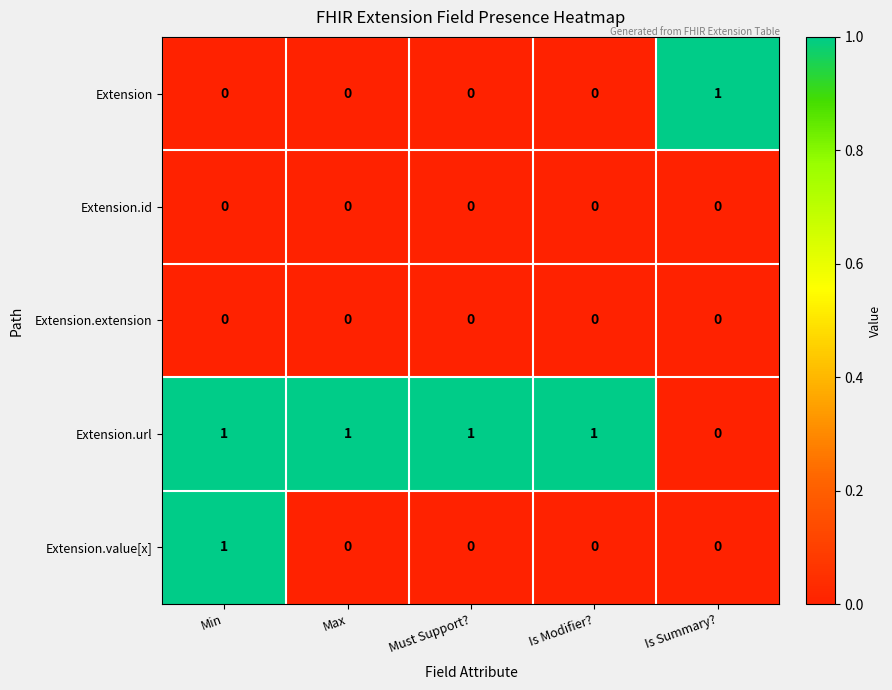

Count the Extension.value[x] values in the range 0 to 1.

5